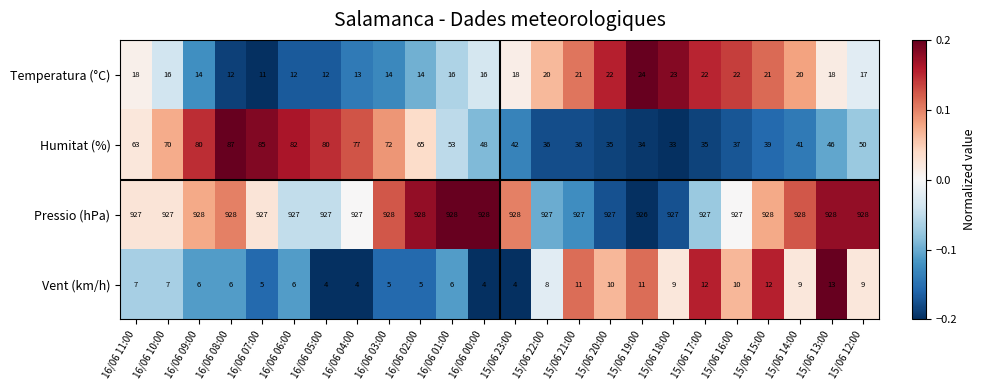

Rank the series by their maximum value, from highest to lowest.

Pressio (hPa), Humitat (%), Temperatura (°C), Vent (km/h)